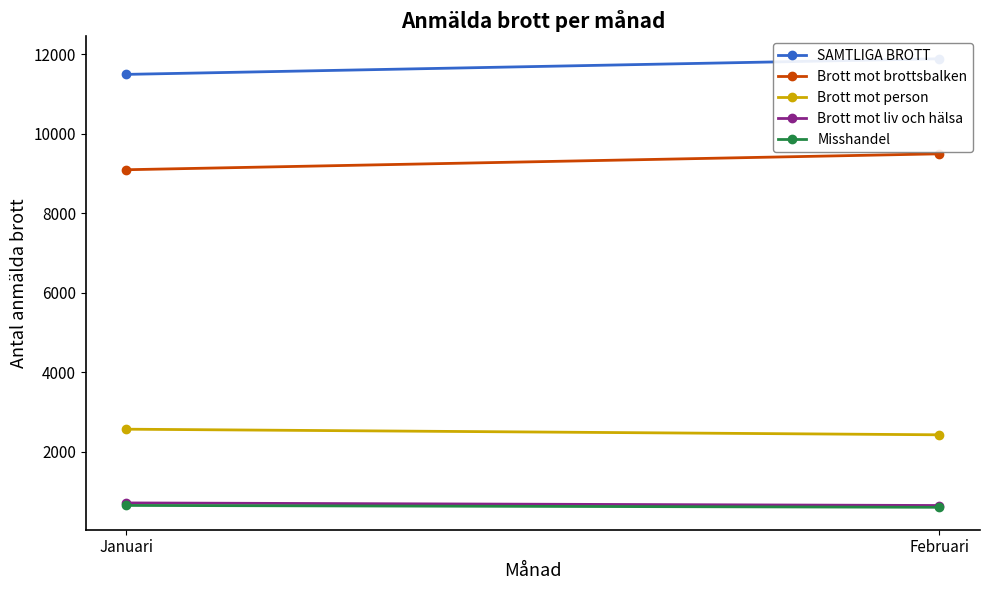

Which label corresponds to the largest value in the chart?

Februari